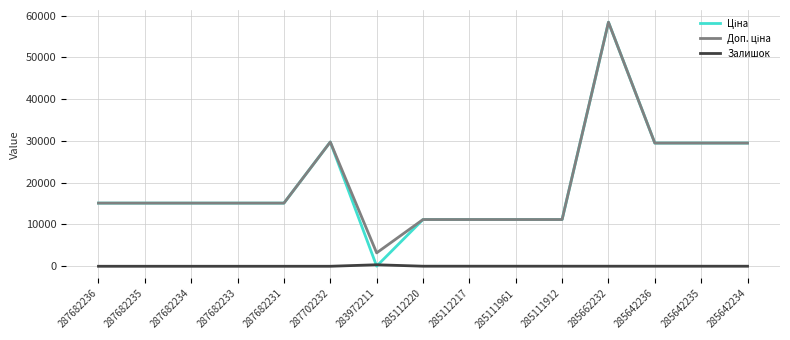

Is it true that Залишок equals 0.0 at 287682234?

True